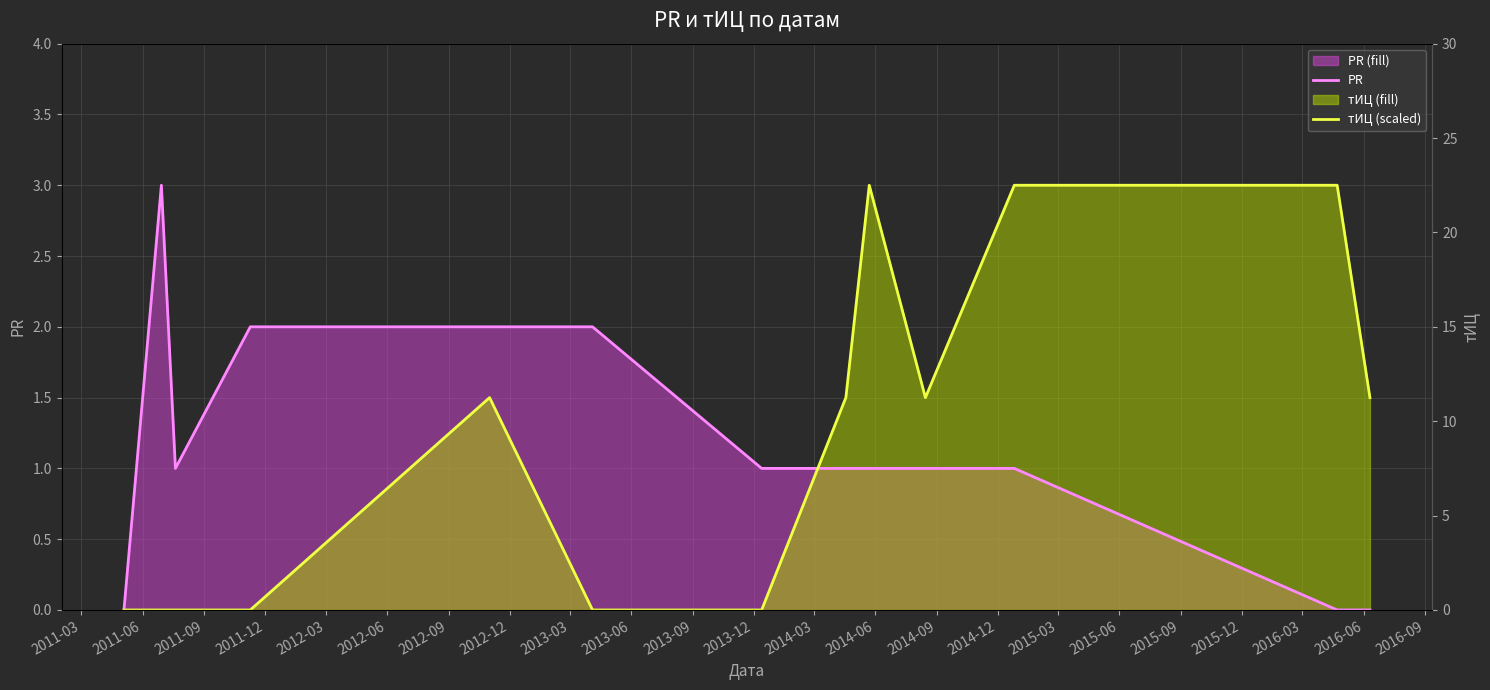

How many times do тИЦ (scaled) and PR cross each other?

1